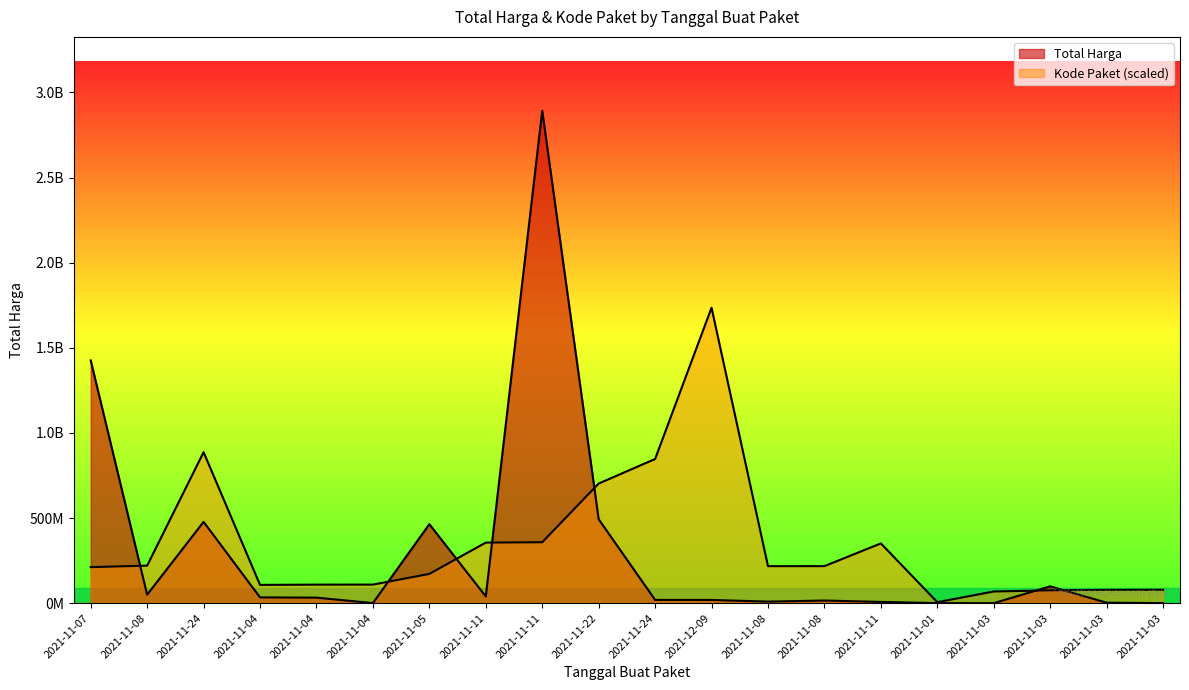

What is the sum of all Total Harga values?

6081172485.0